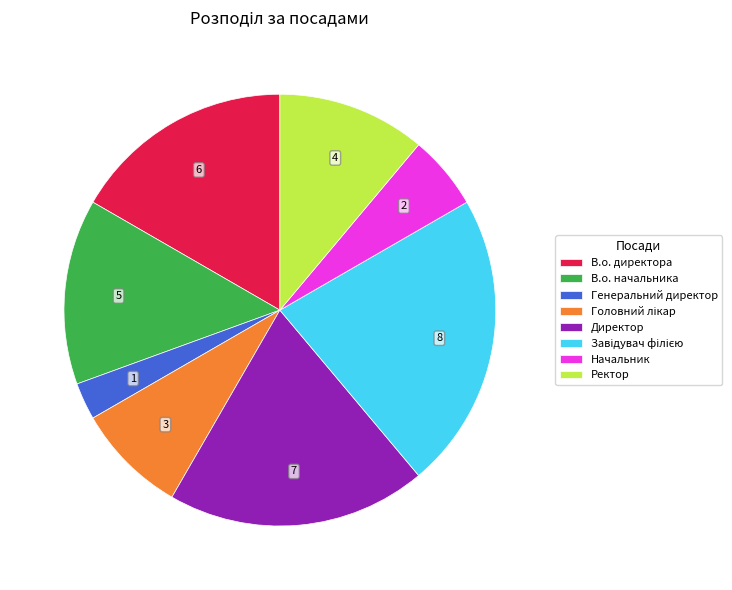

Is it true that Генеральний директор is 10% of the pie?

False